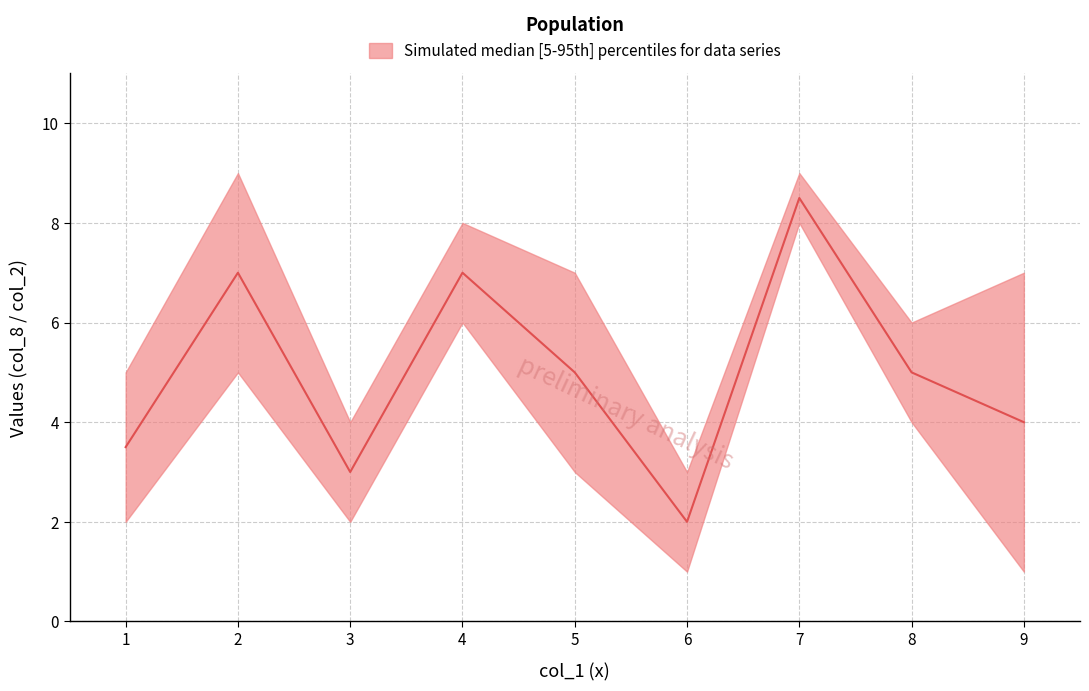

True or false: upper and lower intersect in this chart.

False